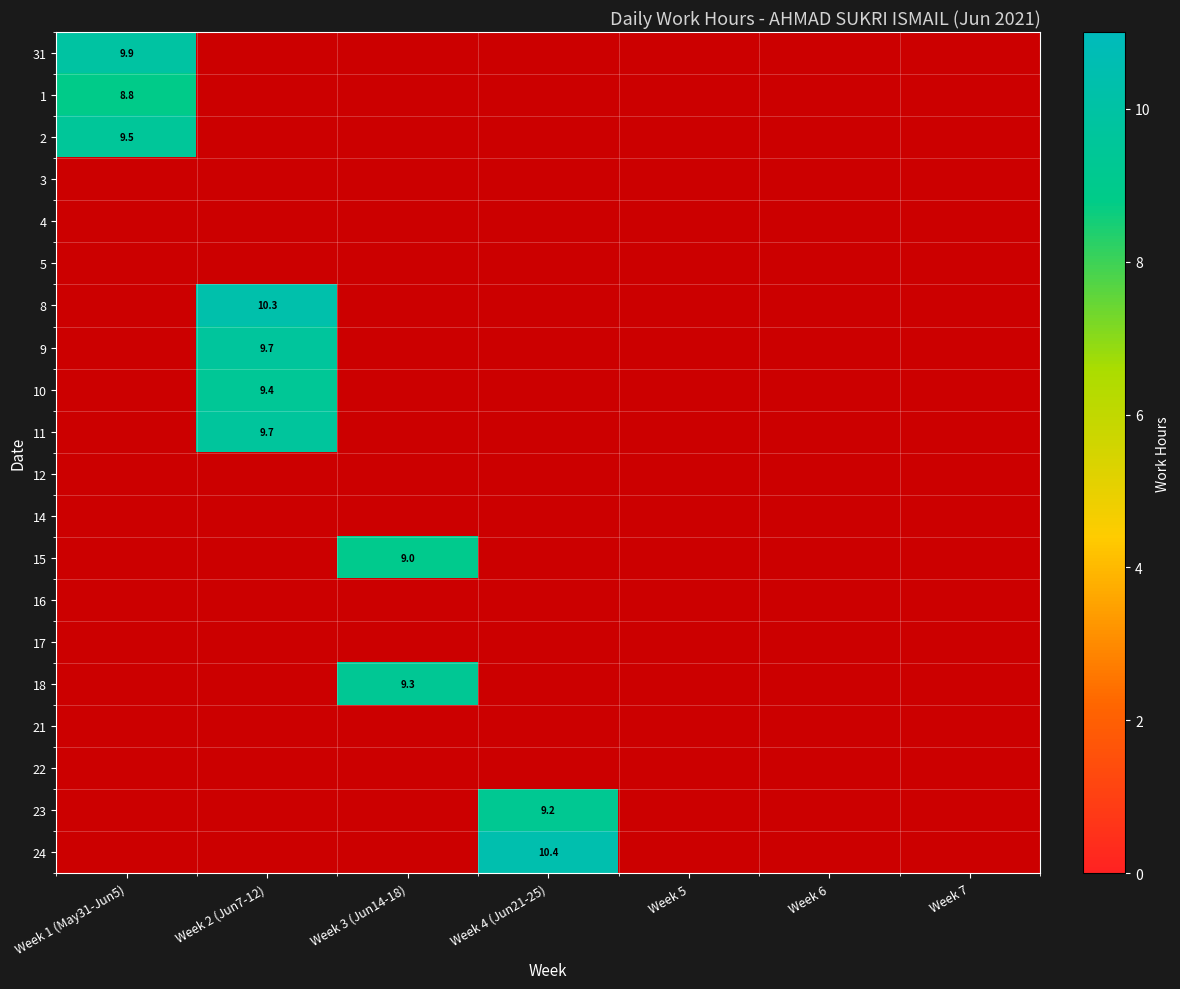

The value of 8 at Week 2 (Jun7-12) is 10.3. True or false?

True